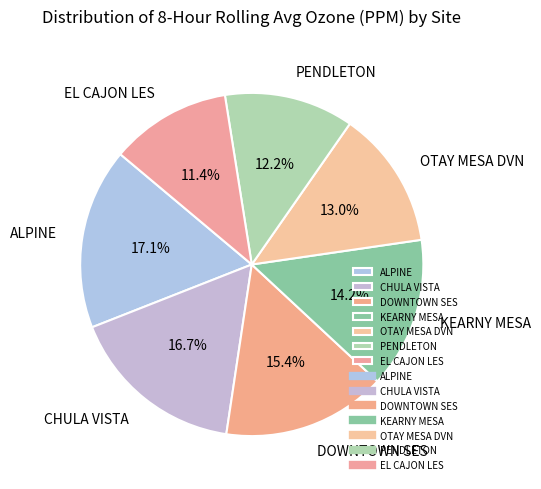

Which slice is the smallest?

EL CAJON LES